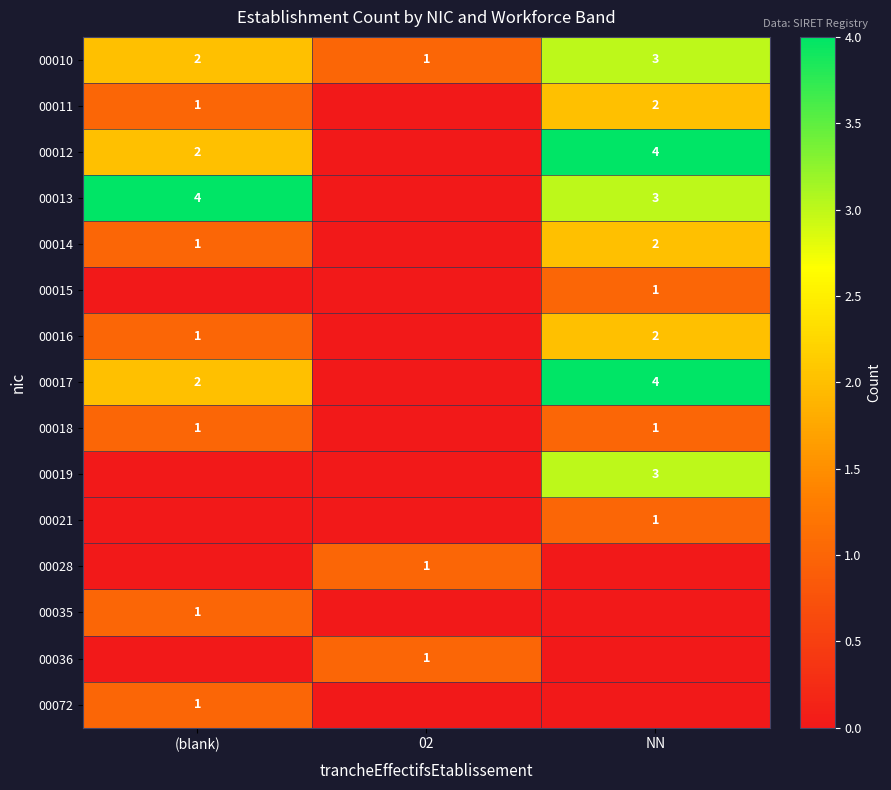

Is the value of 00018 at NN greater than the value of 00011 at NN?

No